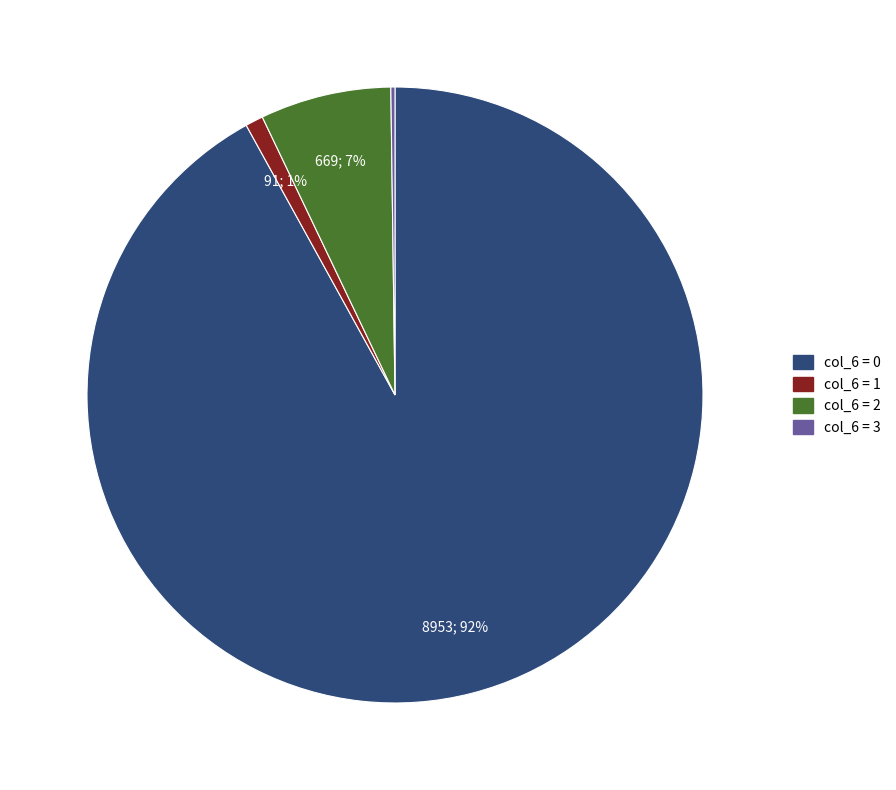

To the nearest percent, what portion does col_6 = 1 represent?

1%